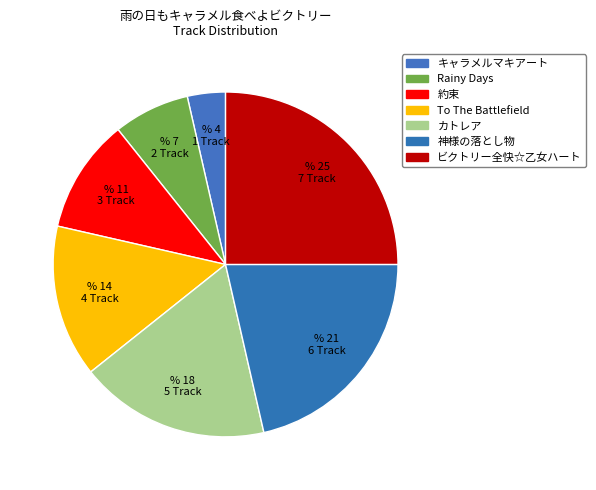

Which category has the biggest portion of the pie?

ビクトリー全快☆乙女ハート